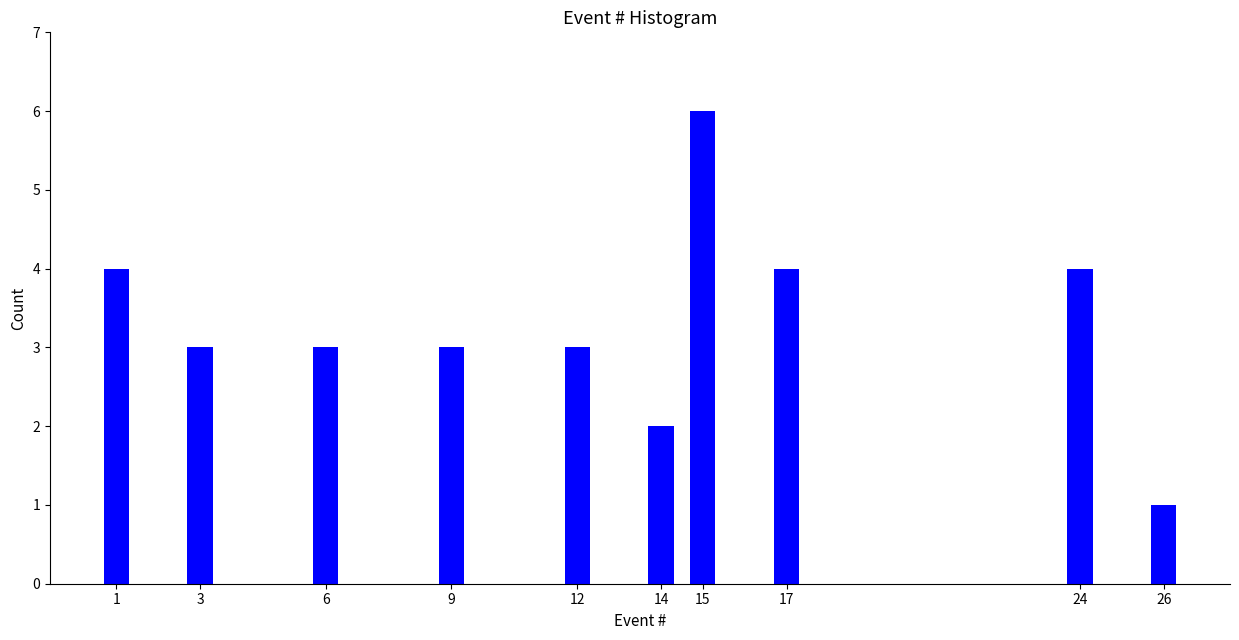

Reading left to right, extract all data points from this chart.

1=4	3=3	6=3	9=3	12=3	14=2	15=6	17=4	24=4	26=1